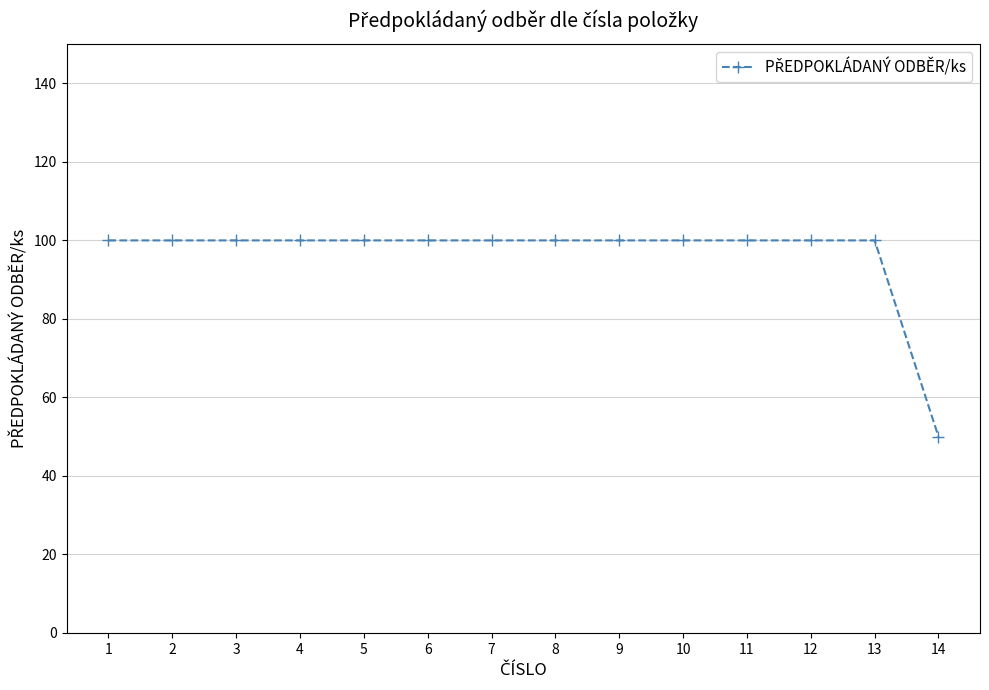

What is the difference between the second highest and minimum values?

50